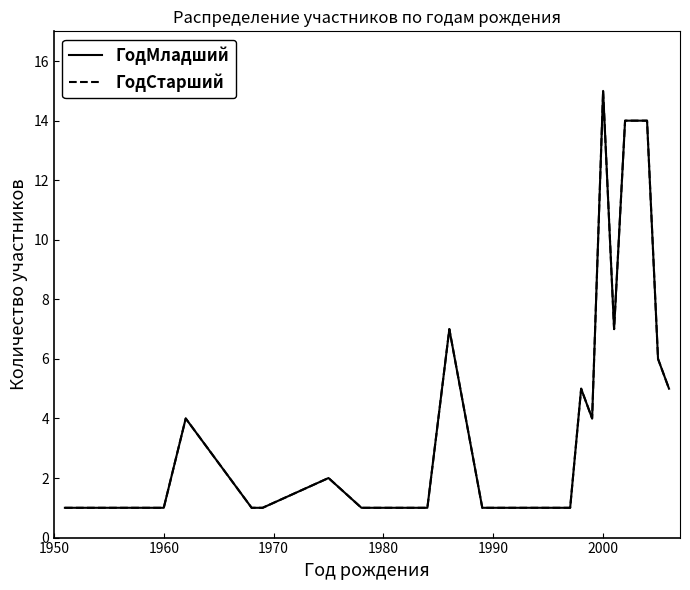

List the series in order of their peak value, lowest first.

ГодМладший, ГодСтарший